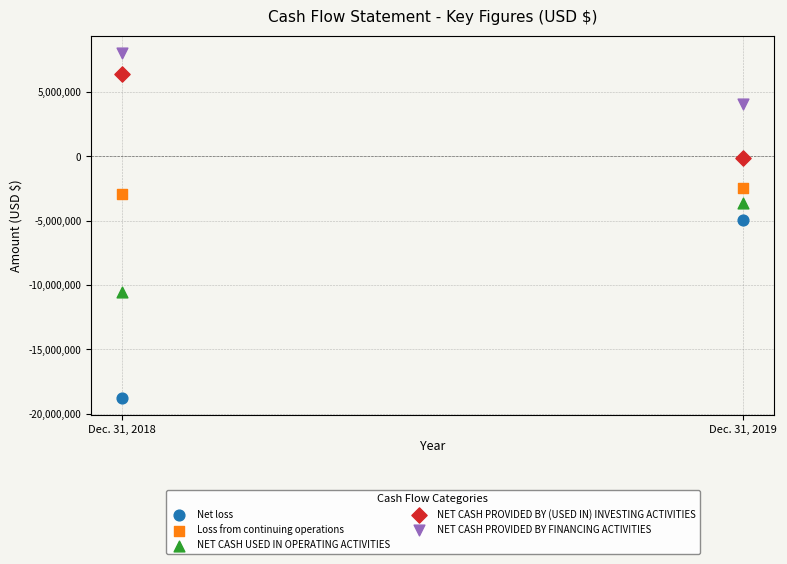

What are all the series names shown in the legend?

Net loss, Loss from continuing operations, NET CASH USED IN OPERATING ACTIVITIES, NET CASH PROVIDED BY (USED IN) INVESTING ACTIVITIES, NET CASH PROVIDED BY FINANCING ACTIVITIES